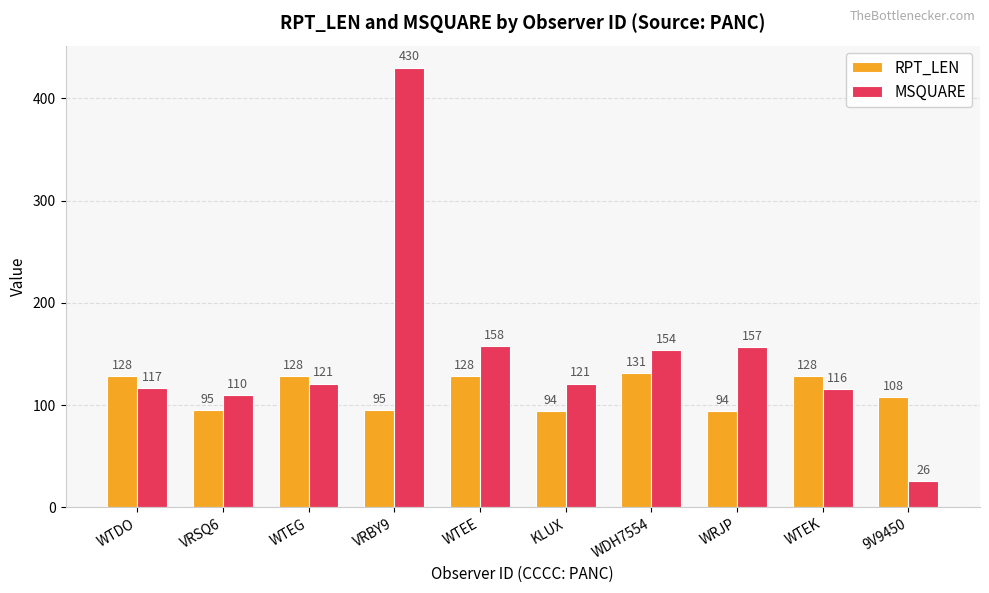

Which series has the largest total across all categories?

MSQUARE